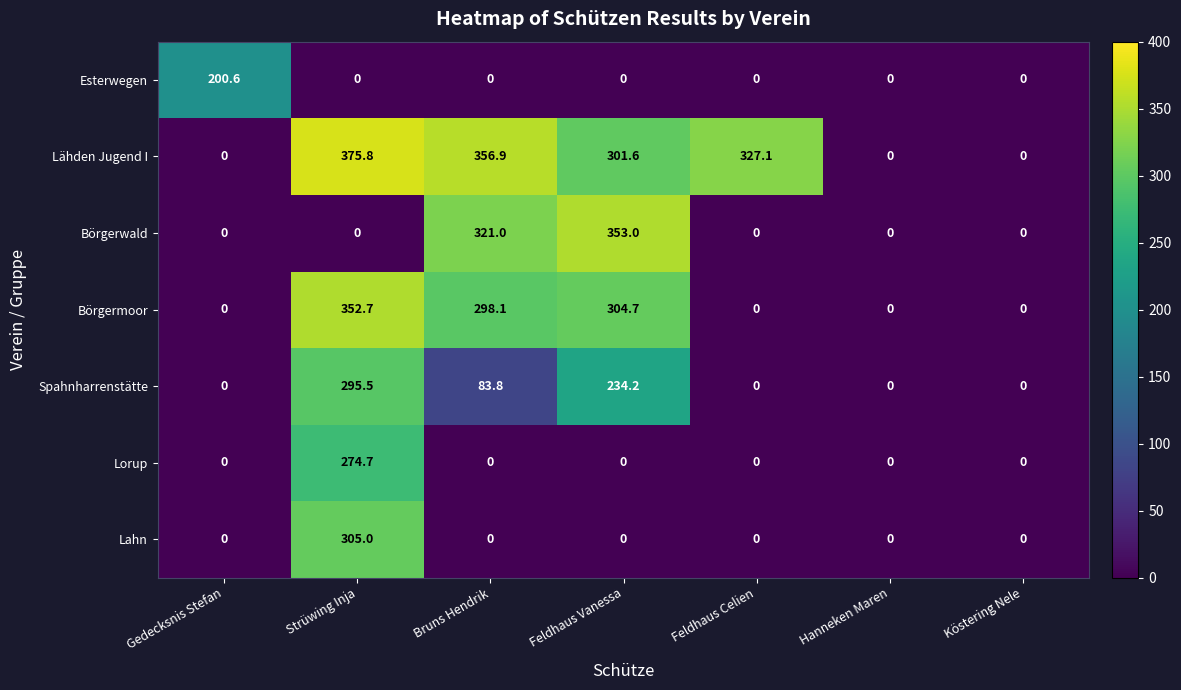

What is the difference between the maximum and minimum values in the Spahnharrenstätte series?

295.5